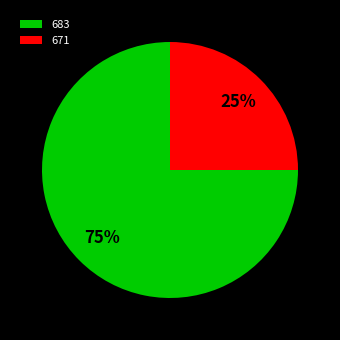

The 671 slice represents 25% of the pie. True or false?

True